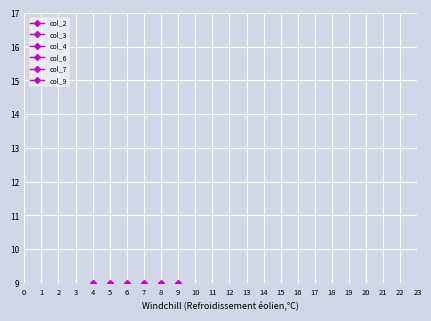

What is the sum of all col_9 values?

45